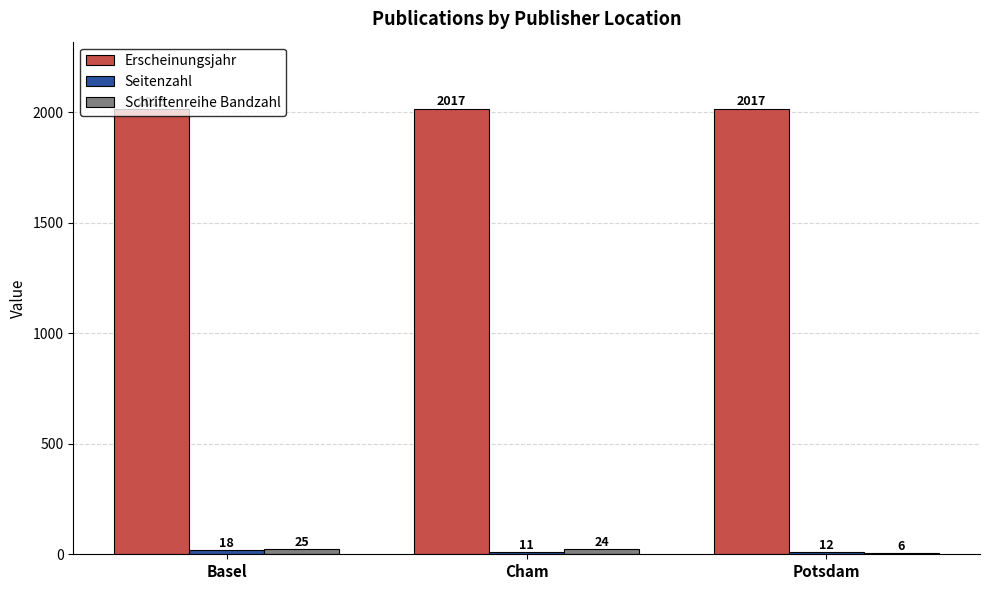

The Schriftenreihe Bandzahl series shows 6 at Potsdam. True or false?

True